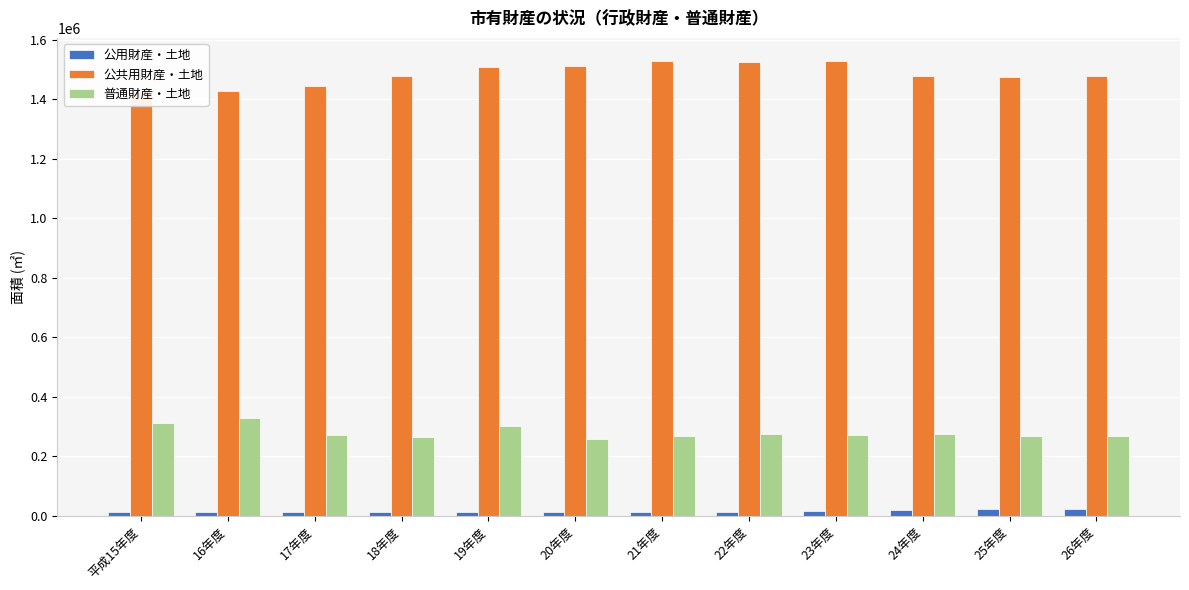

Which category has the lowest value in the 公用財産・土地 series?

平成15年度